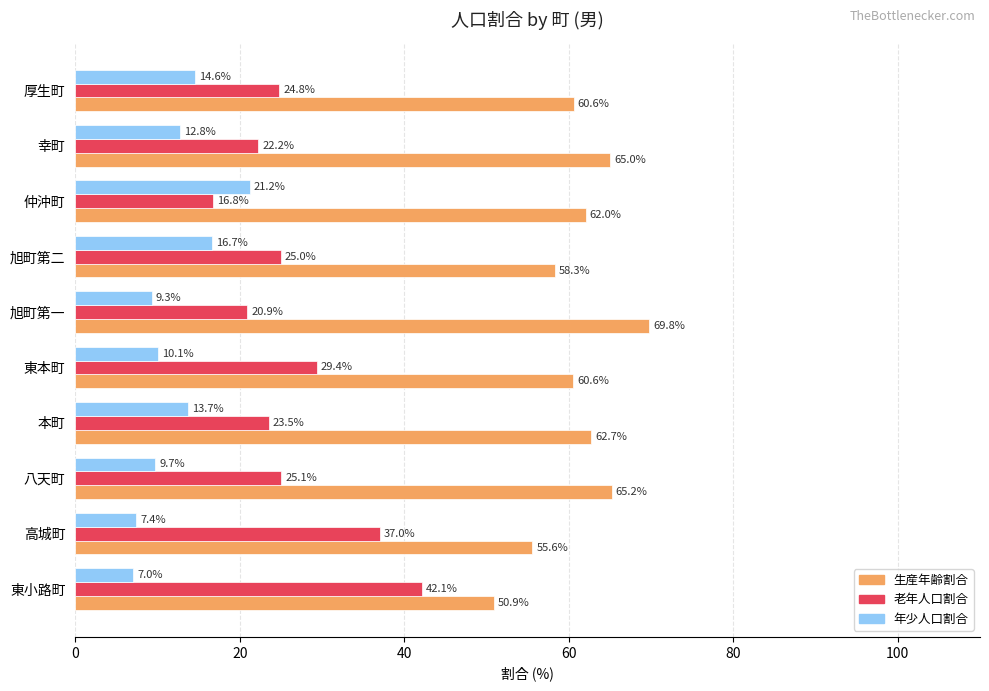

Is it true that 生産年齢割合 equals 65.2 at 八天町?

True